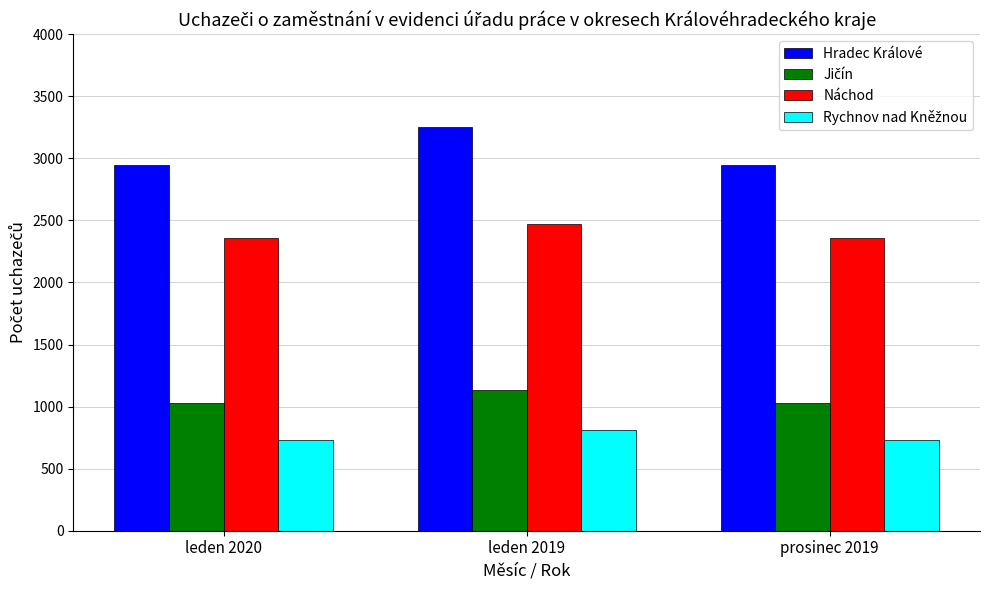

Is it true that Hradec Králové equals 1336 at prosinec 2019?

False